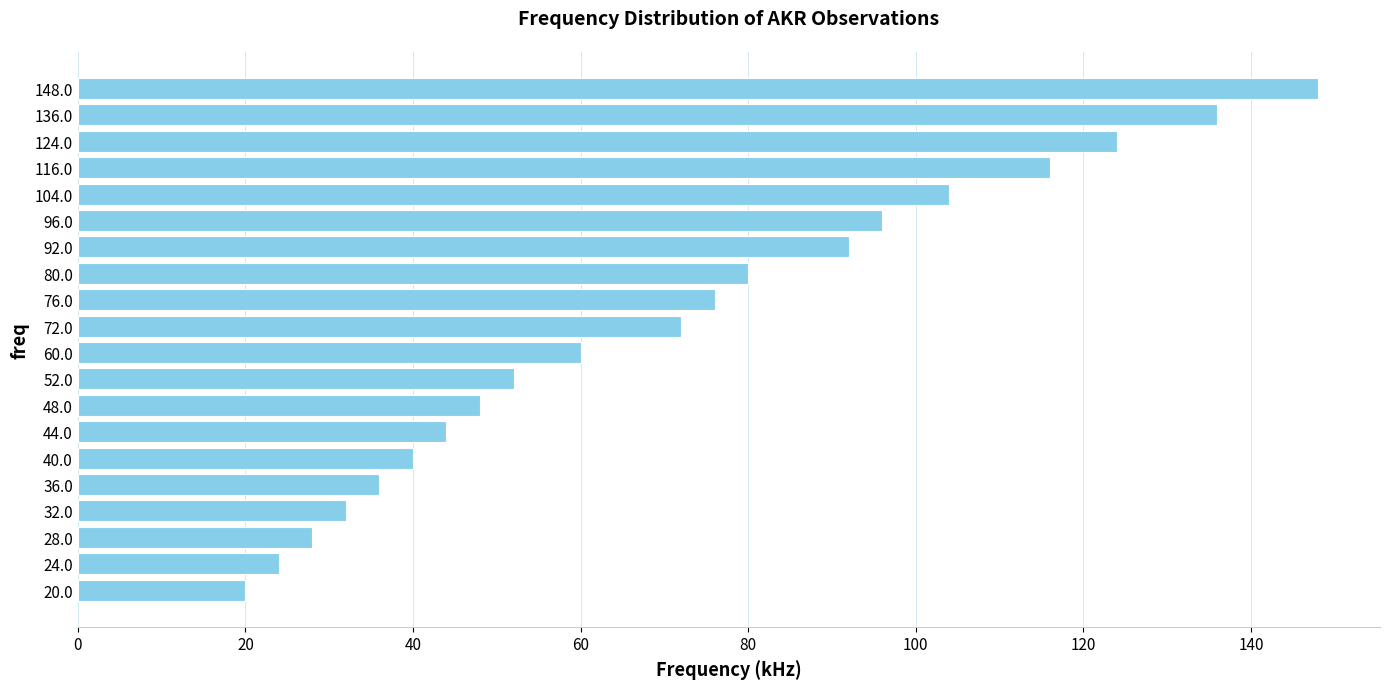

What is the sum of all values?

1428